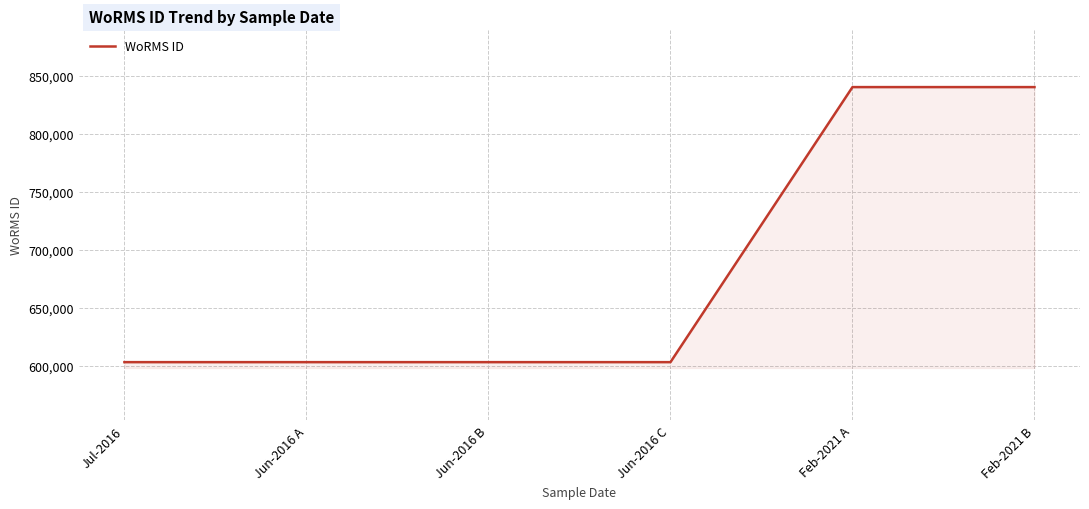

What position from the right is Jul-2016?

6